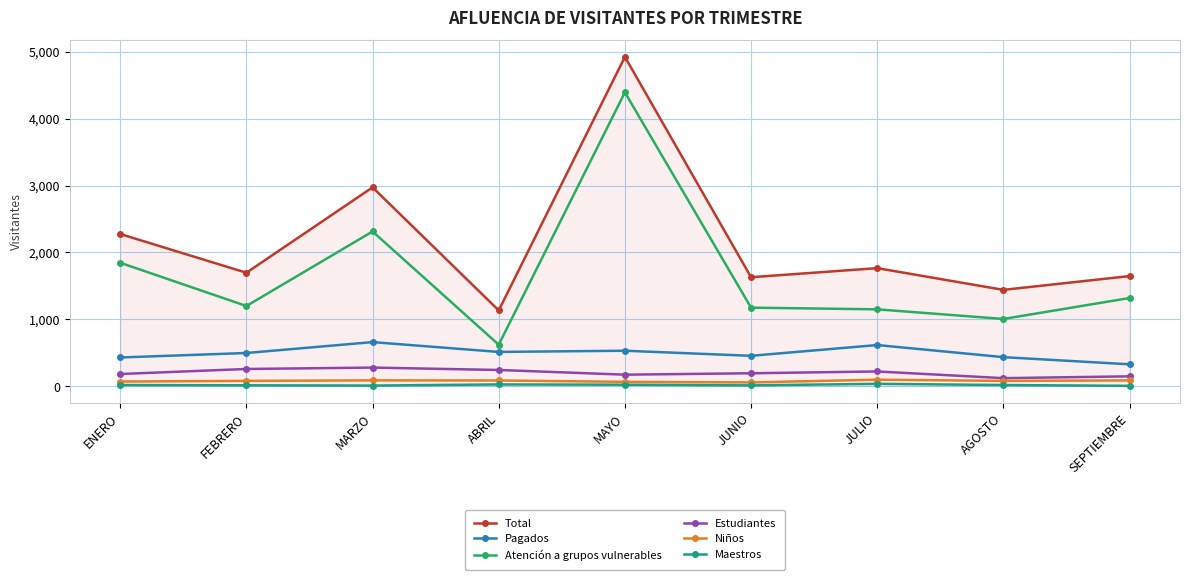

What is the label of the 9th point from the right?

ENERO